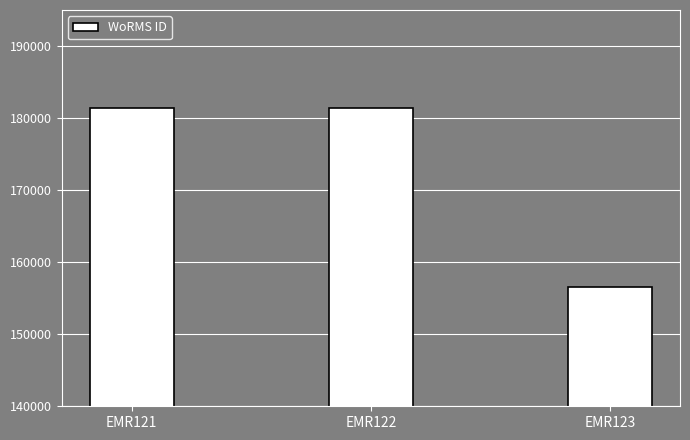

What is the ratio of the value at EMR123 to the value at EMR121?

0.9